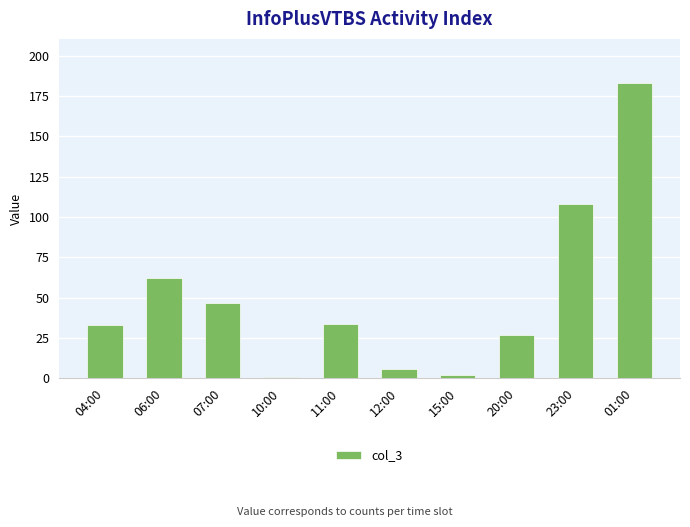

At which category does the chart reach its peak across all series?

01:00